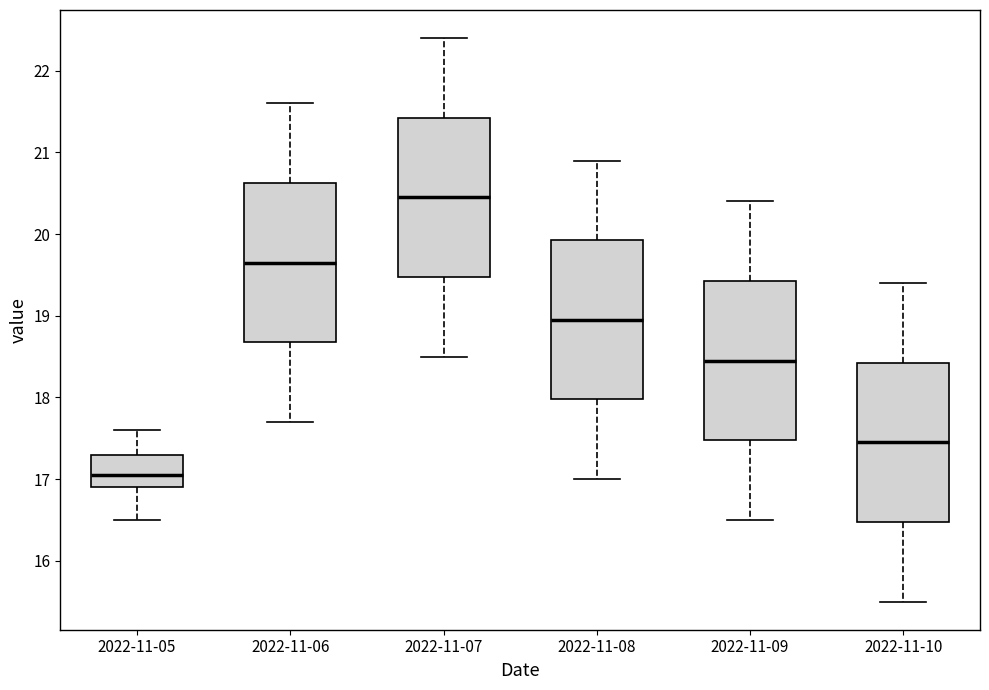

Which box has the highest median line?

2022-11-07